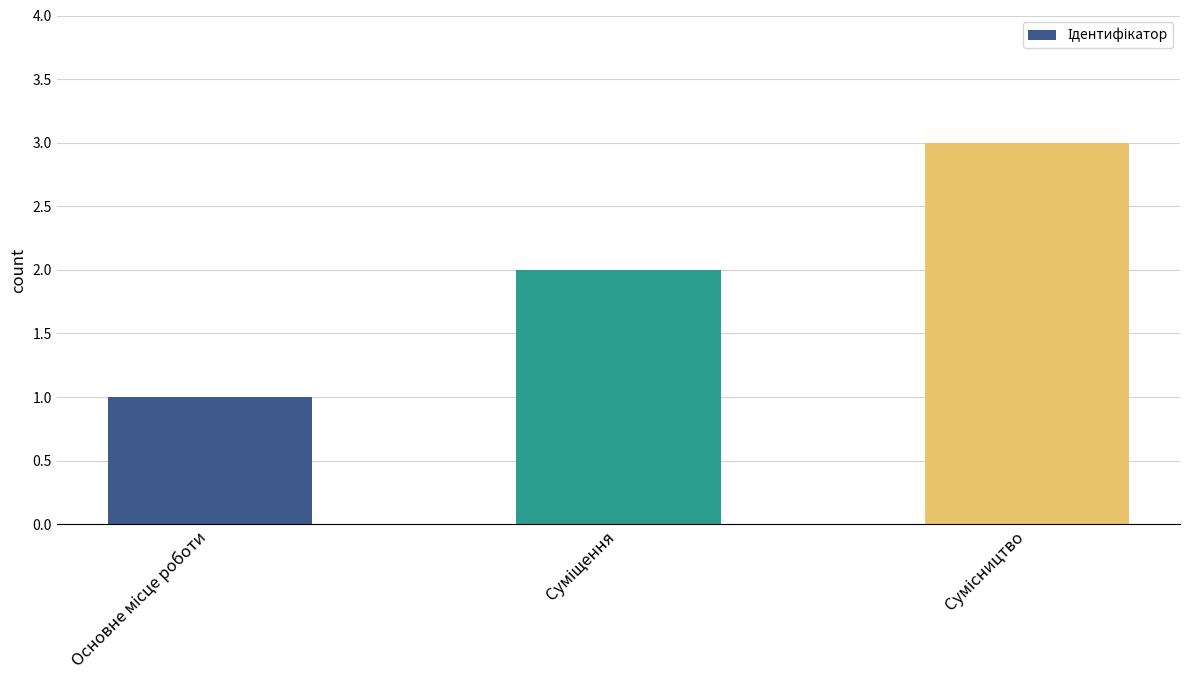

What is the maximum value shown in the chart?

3